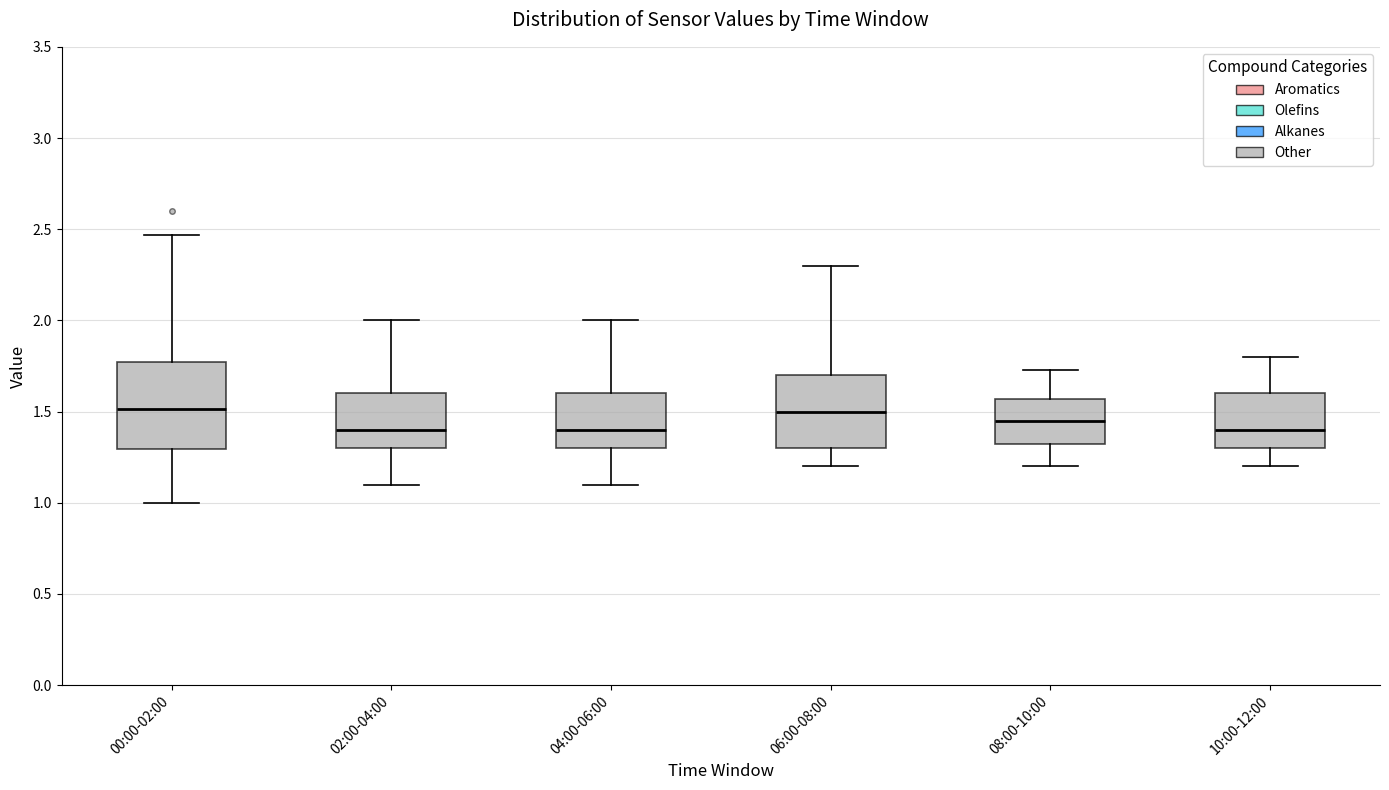

Reading left to right, read every box against the y-axis: the position of its median line, the range the box covers, and the ends of its whiskers. The values are not printed on the chart, so give them approximately, as read against the axis.

00:00-02:00: median 1.50, box 1.30 to 1.75, whiskers 1.00 to 2.45
02:00-04:00: median 1.40, box 1.30 to 1.60, whiskers 1.10 to 2.00
04:00-06:00: median 1.40, box 1.30 to 1.60, whiskers 1.10 to 2.00
06:00-08:00: median 1.50, box 1.30 to 1.70, whiskers 1.20 to 2.30
08:00-10:00: median 1.45, box 1.30 to 1.55, whiskers 1.20 to 1.75
10:00-12:00: median 1.40, box 1.30 to 1.60, whiskers 1.20 to 1.80